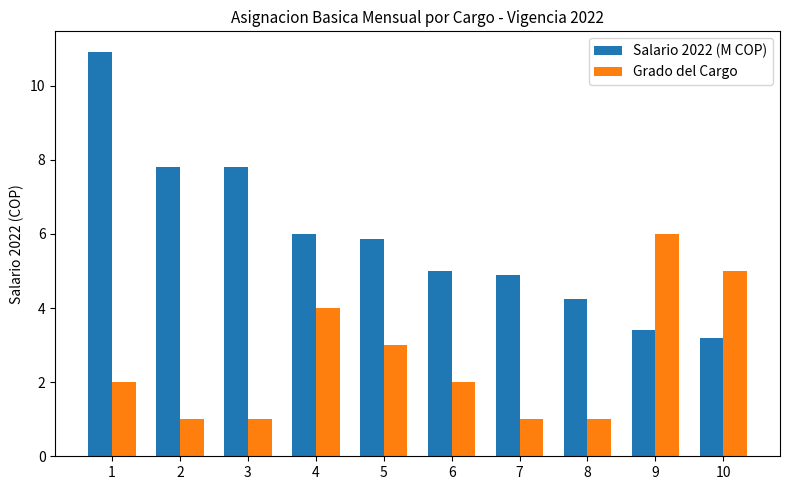

Are the bars grouped side by side (vs. stacked)?

Yes